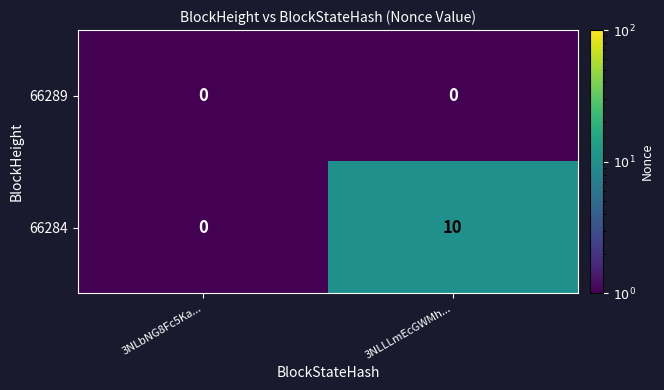

List the labels in order of 66284 value, smallest first.

3NLbNG8Fc5Ka..., 3NLLLmEcGWMh...